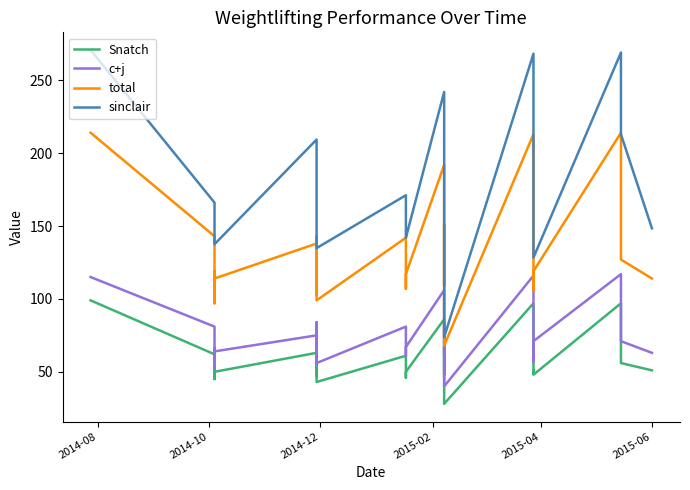

How many data points in total are less than 116?

17